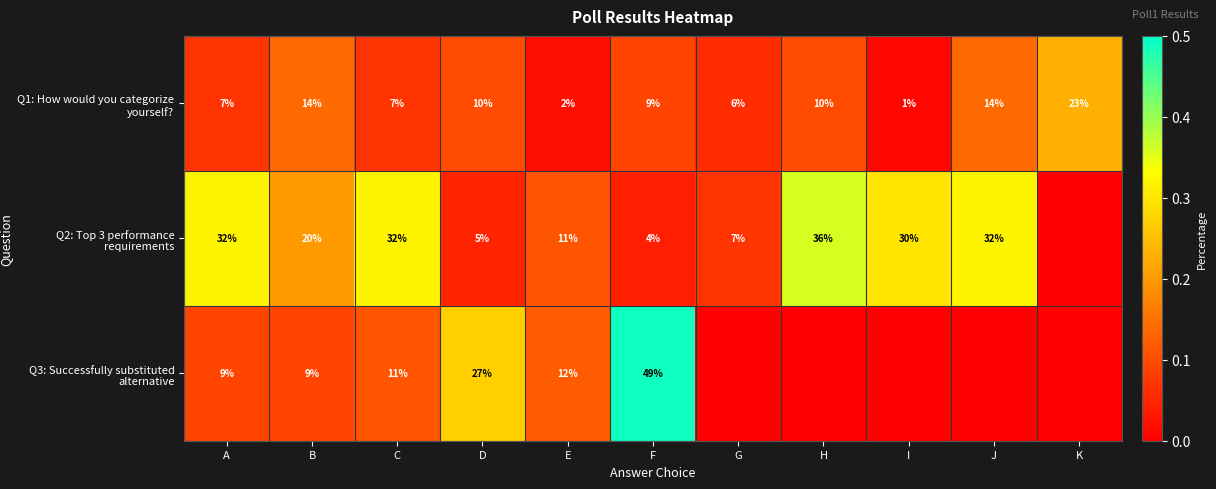

The Q3: Successfully substituted alternative series shows 0.4 at D. True or false?

False